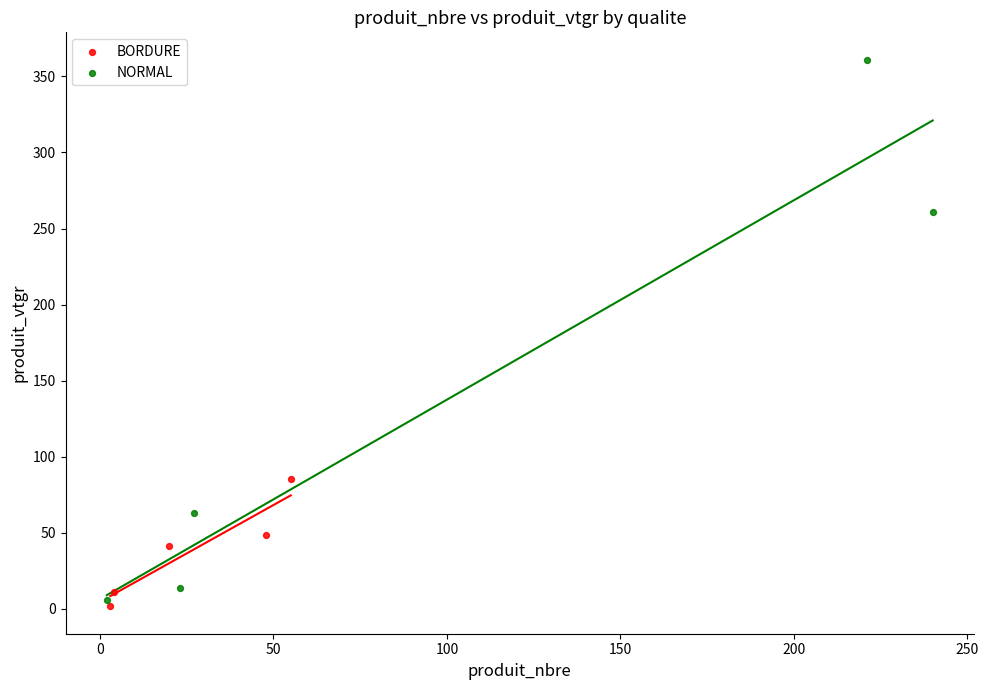

Which series has the widest spread of Y values?

NORMAL